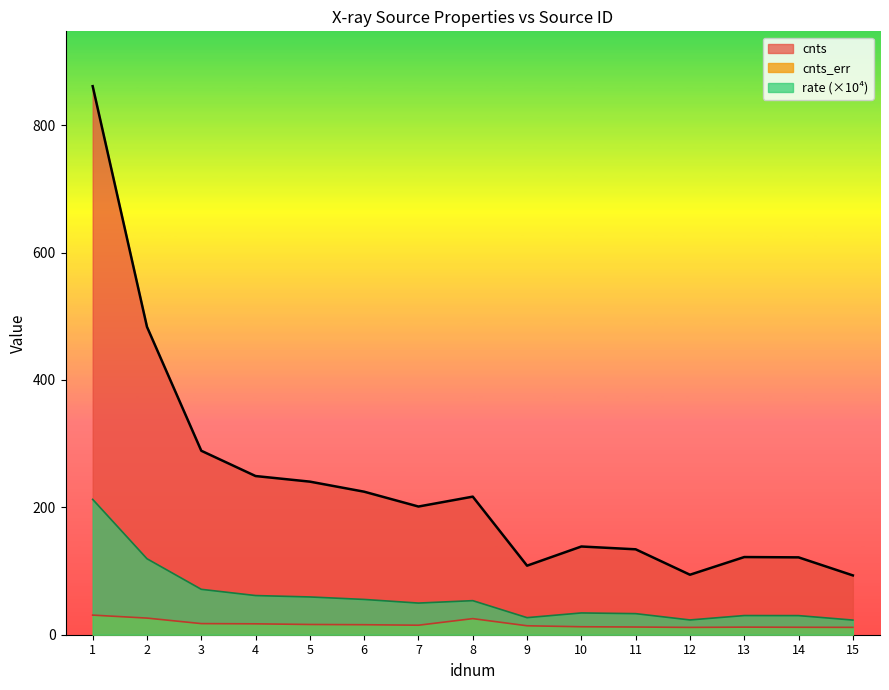

Which has a higher value, 6 or 2?

2